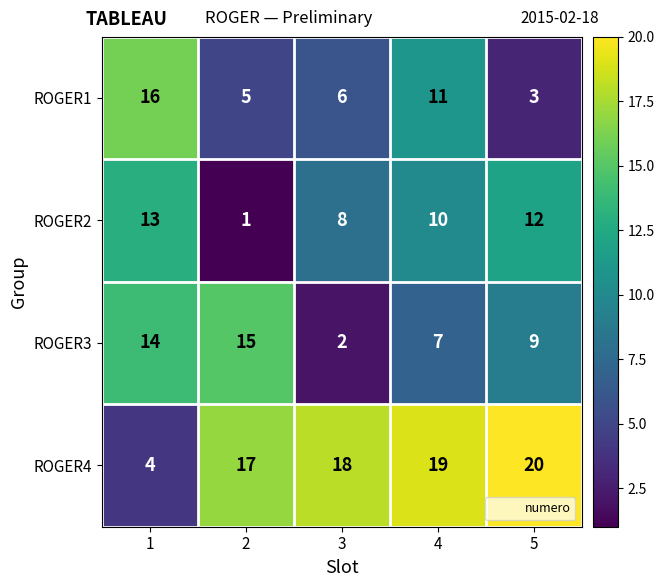

What is the sum of the ROGER3 values at 1 and 5?

23